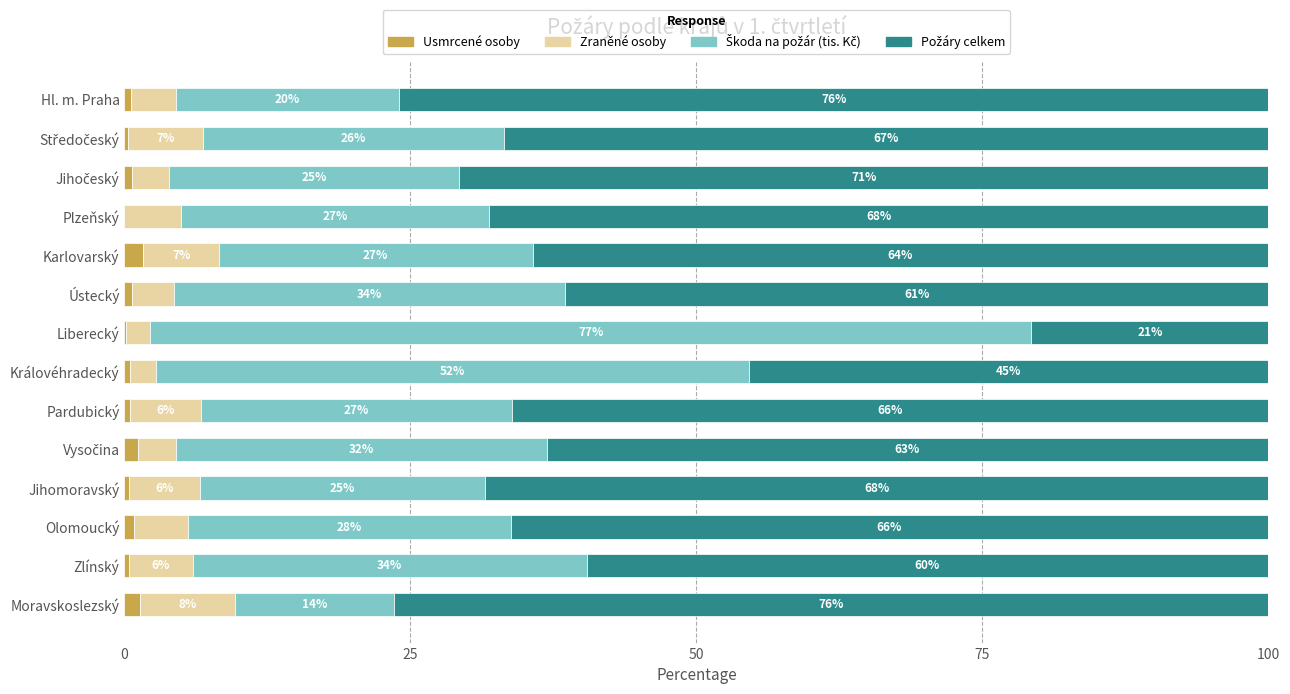

What is the total value across all series at Královéhradecký?

100.0